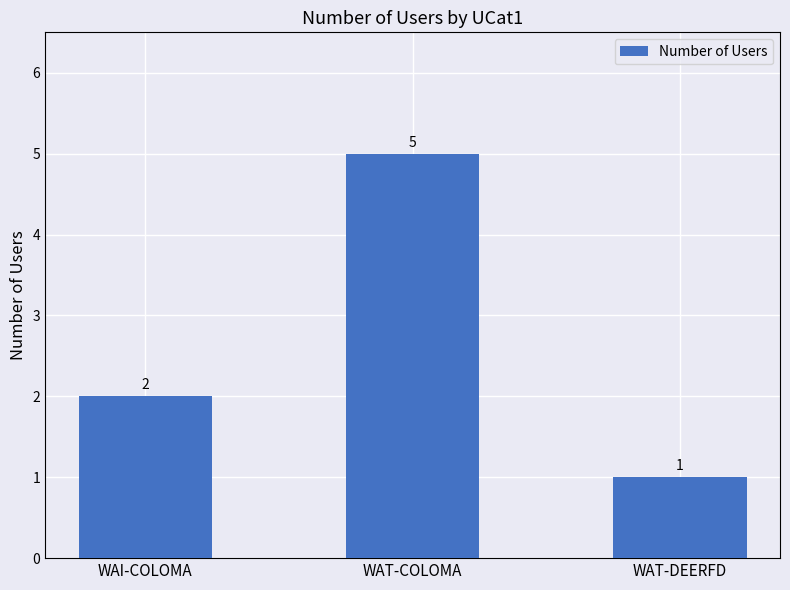

The value at WAI-COLOMA is 2. True or false?

True